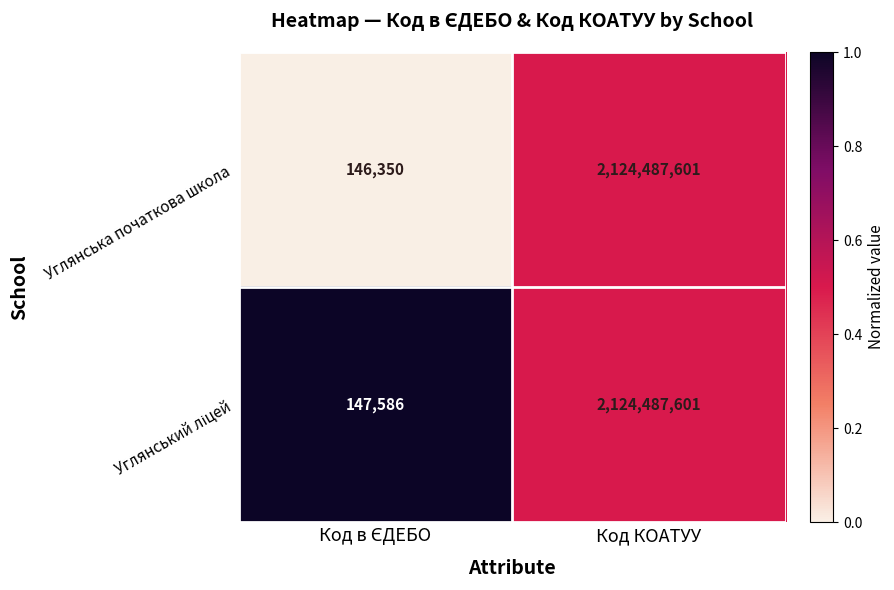

At which category is the sum across all series the highest?

Код КОАТУУ